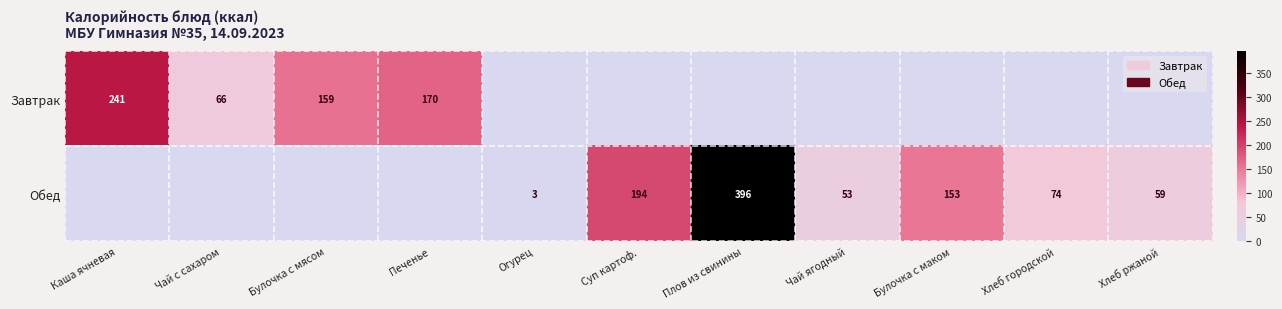

True or false: Обед has a value of 3 at Огурец.

True